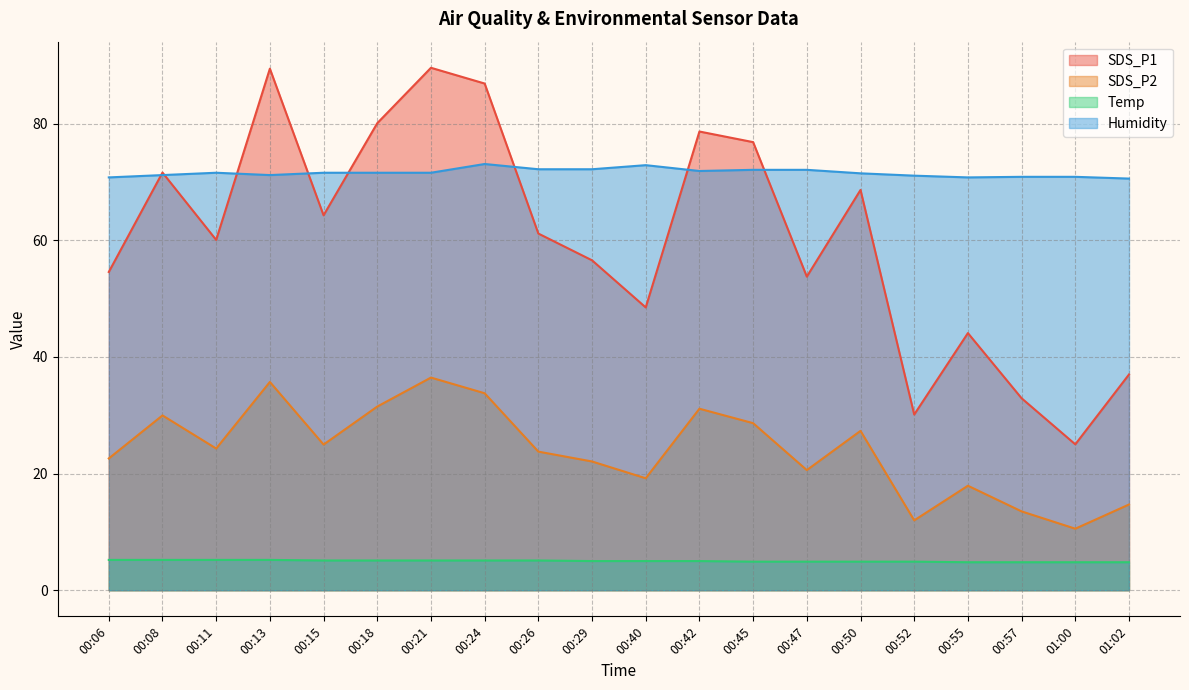

How many lines are shown in the chart?

4